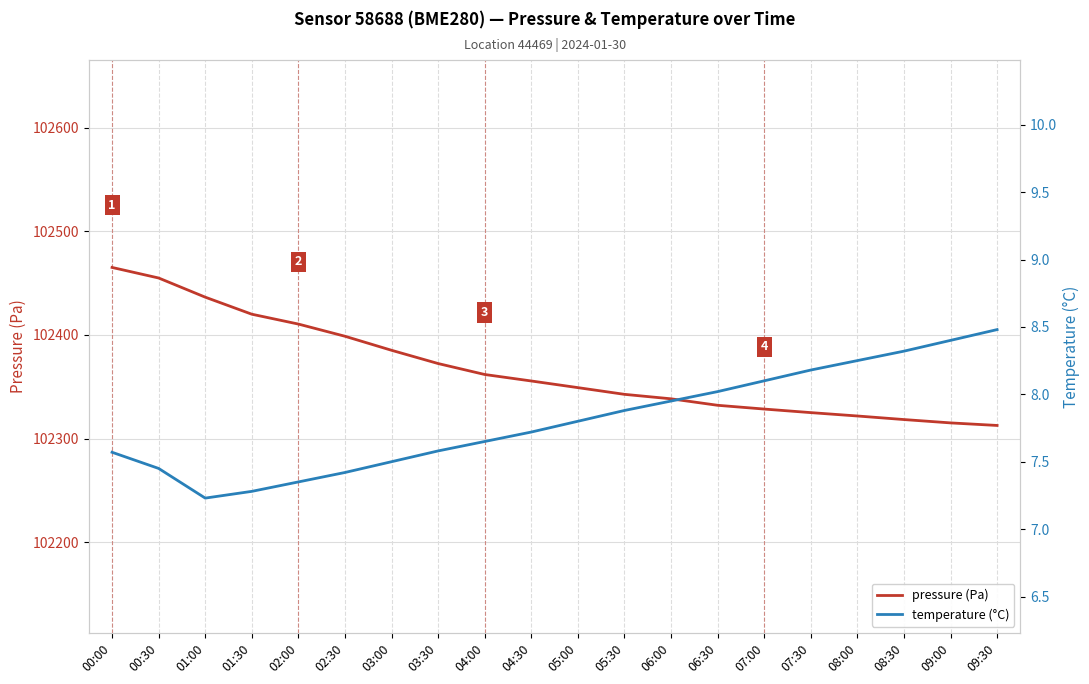

What is the total value across all series at 08:30?

102326.8